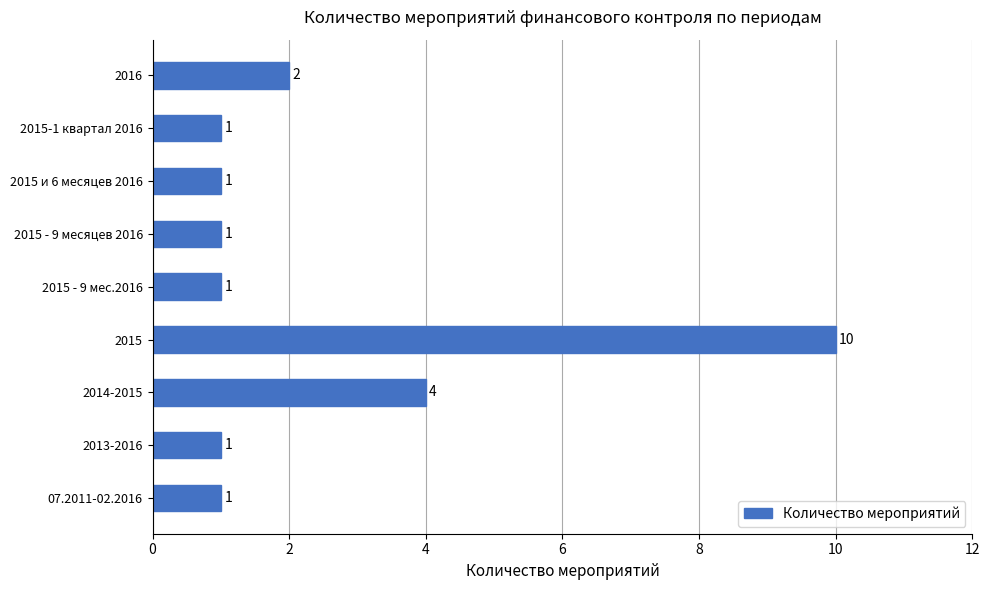

Approximately how many times larger is the value at 2016 compared to 2014-2015?

0.5